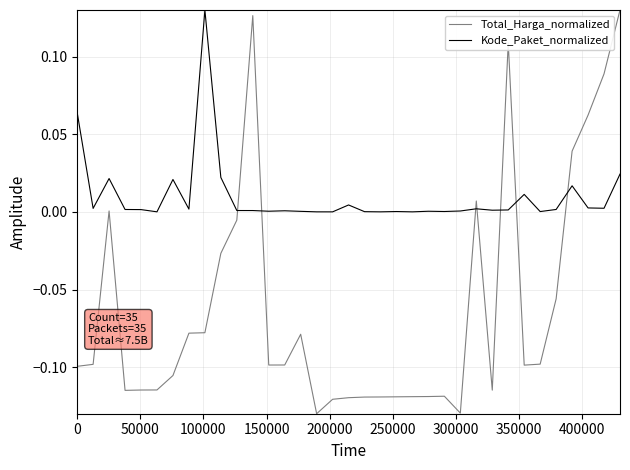

True or false: Kode_Paket_normalized and Total_Harga_normalized cross at least once.

True